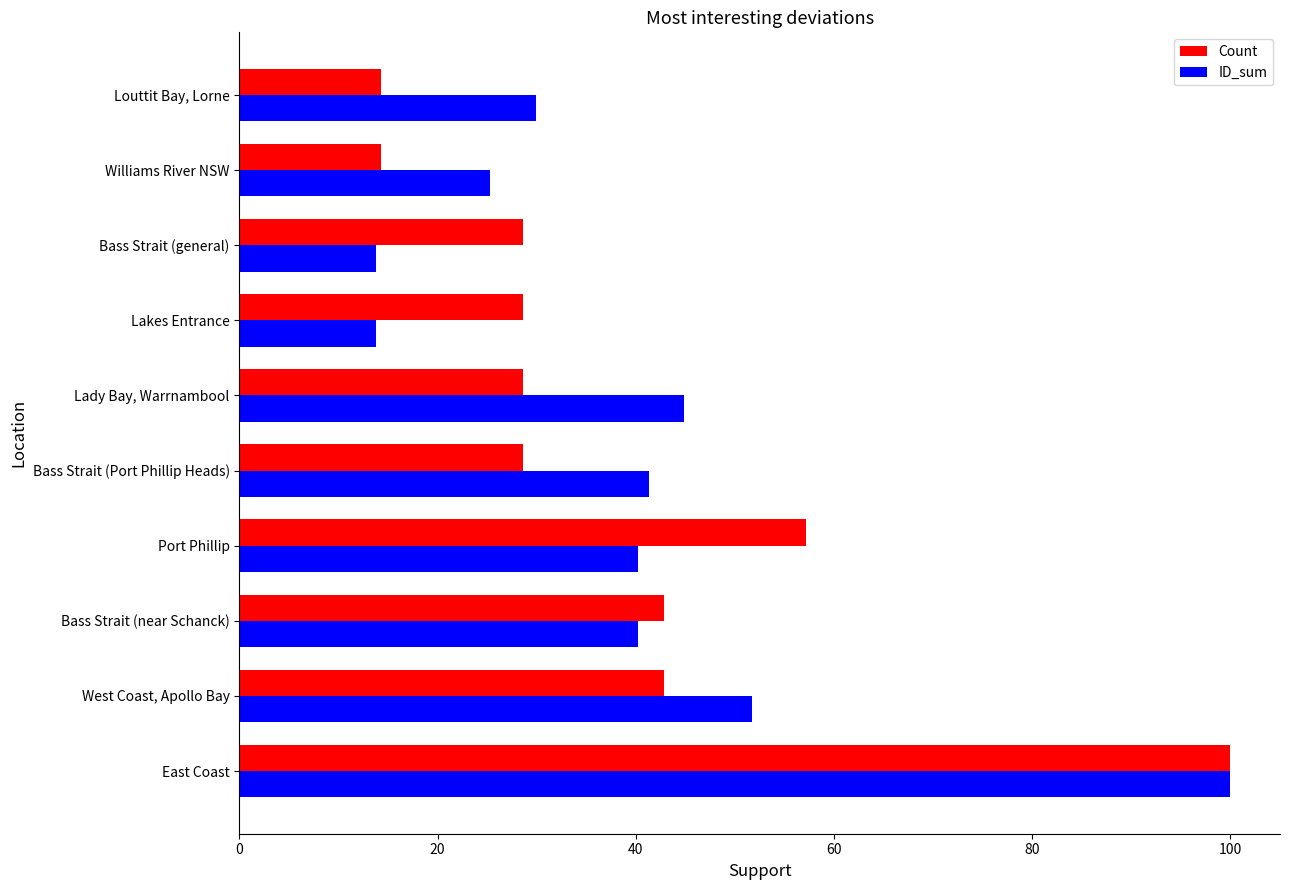

What is the approximate value of ID_sum at East Coast?

100.0